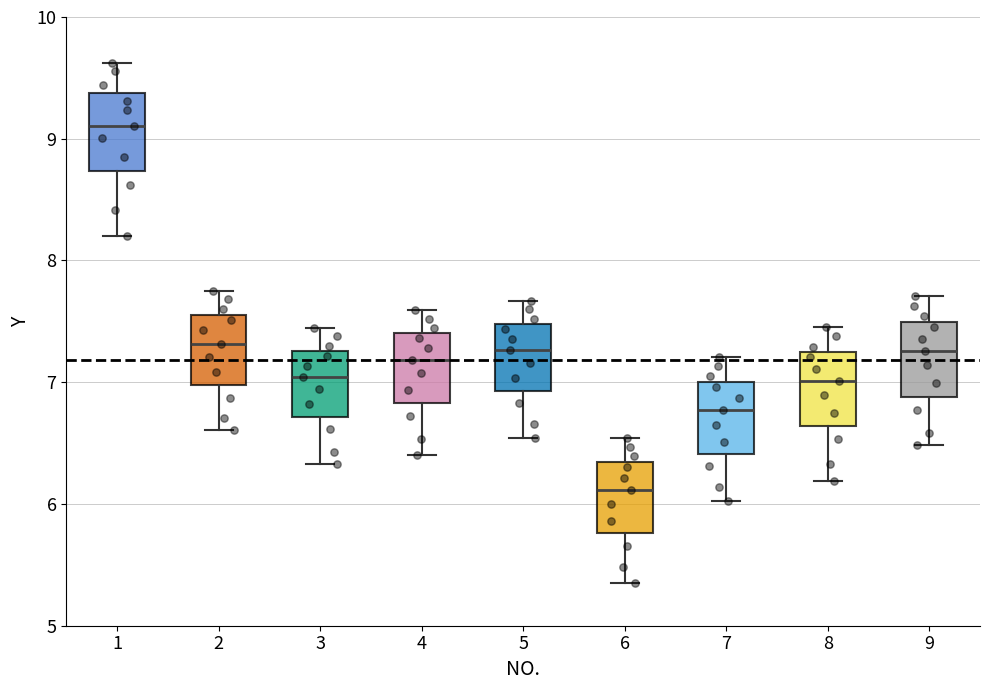

Where does the median line of the box at x = 9 sit on the y-axis? The values are not printed on the chart, so give them approximately, as read against the axis.

7.3